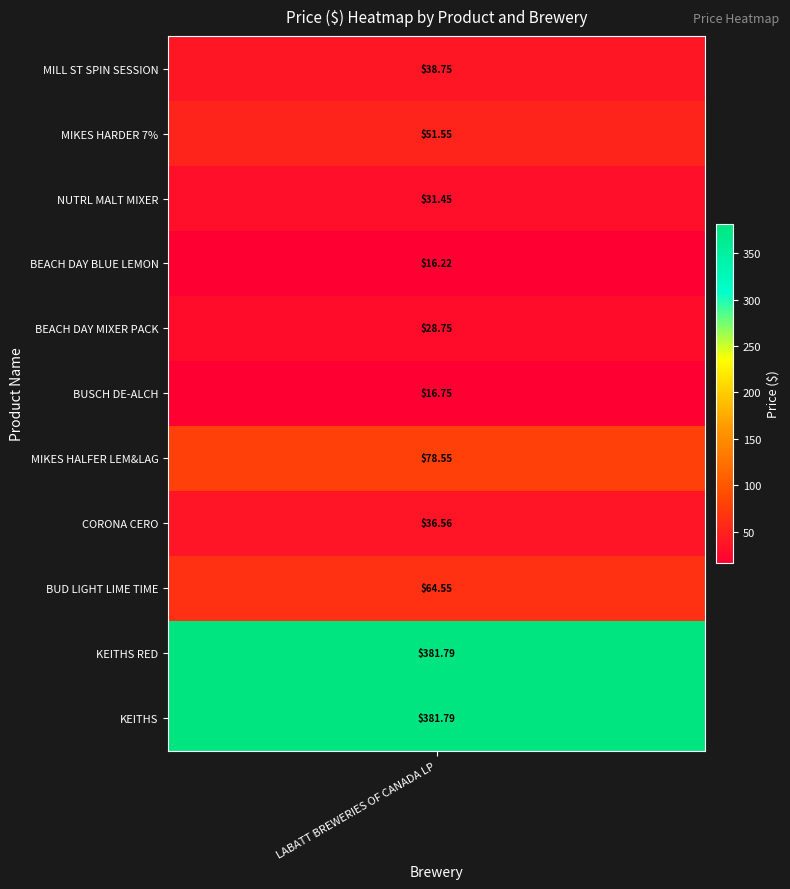

How many values are below 38?

5